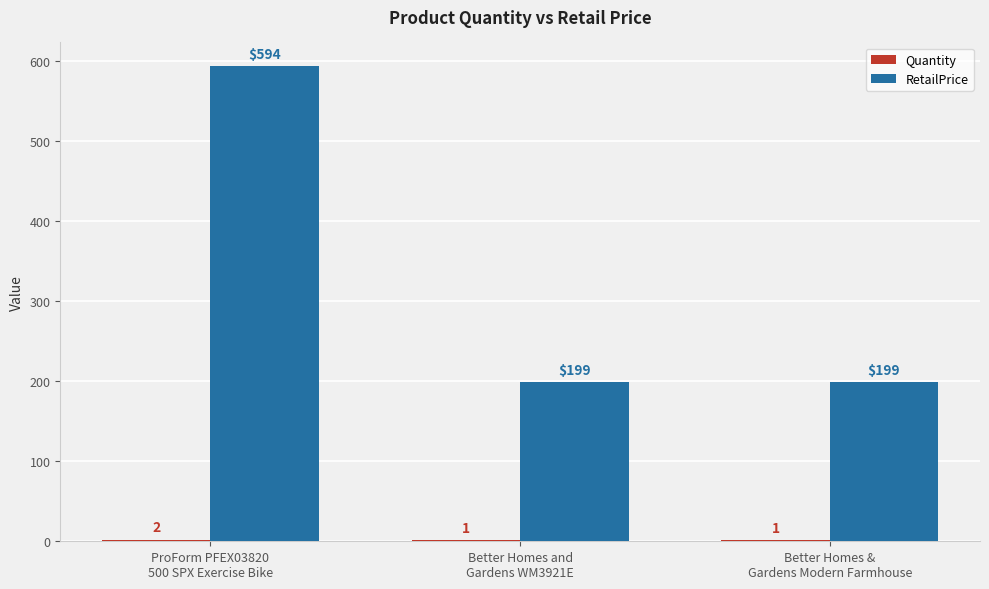

What is the maximum value for RetailPrice?

594